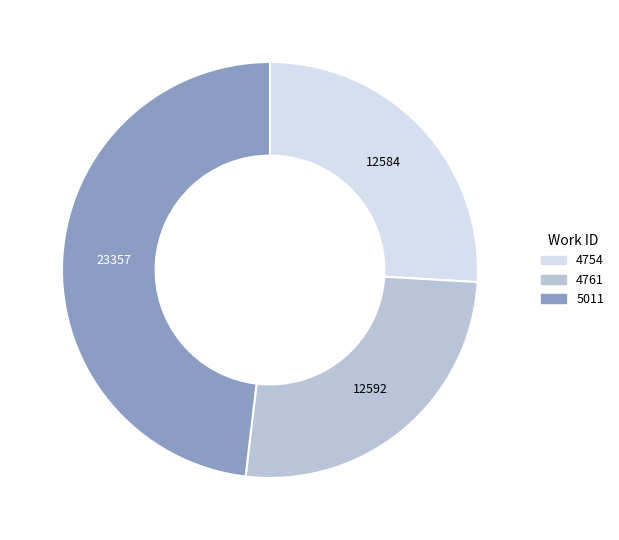

Between 4754 and 5011, which is larger?

5011